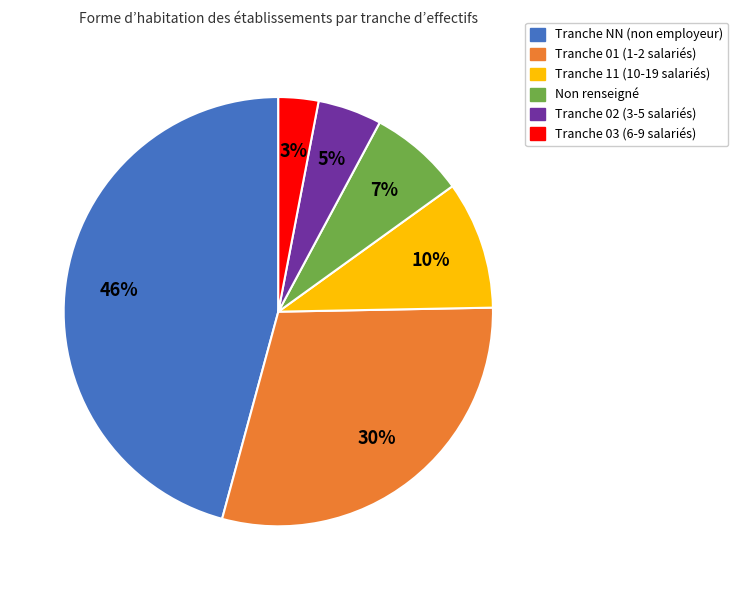

What is the smallest slice in the pie chart?

Tranche 03 (6-9 salariés)